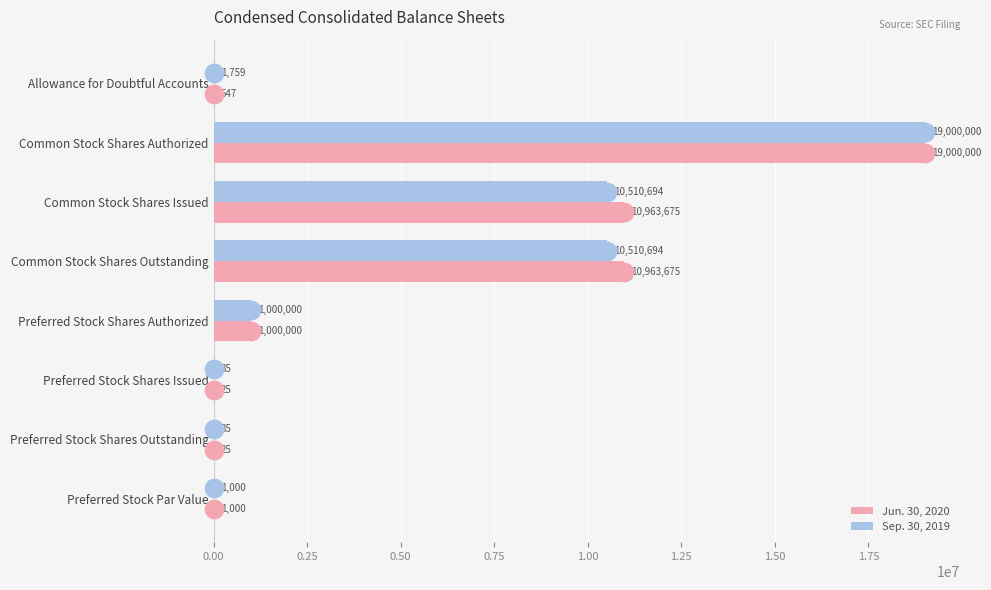

Which series has the largest Y range (max minus min)?

Jun. 30, 2020